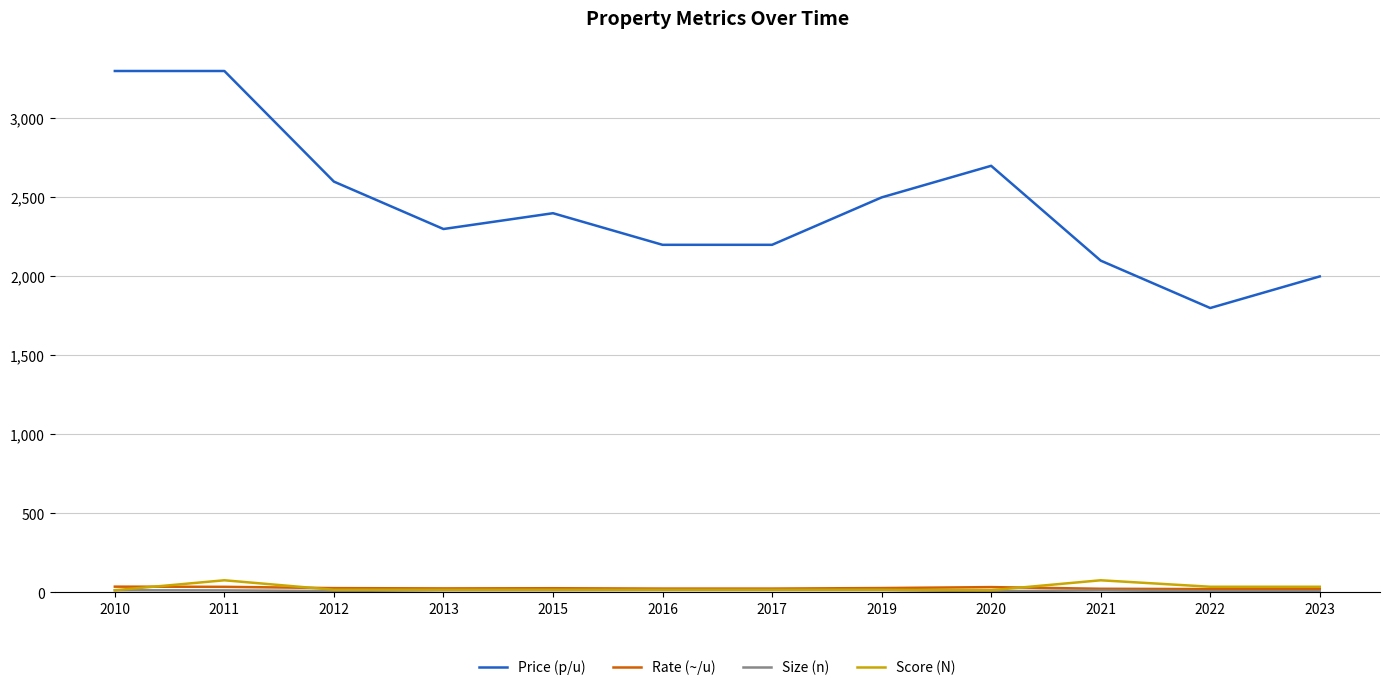

True or false: Price (p/u) has more than 0 points higher than both neighbors.

True